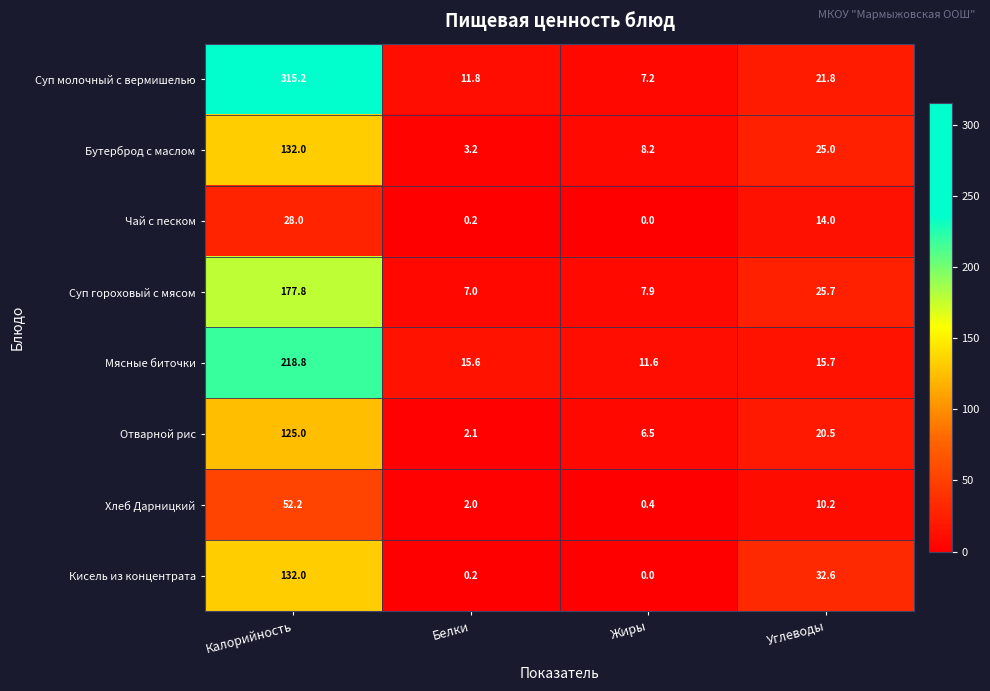

Which series changed the most between Калорийность and Белки?

Суп молочный с вермишелью